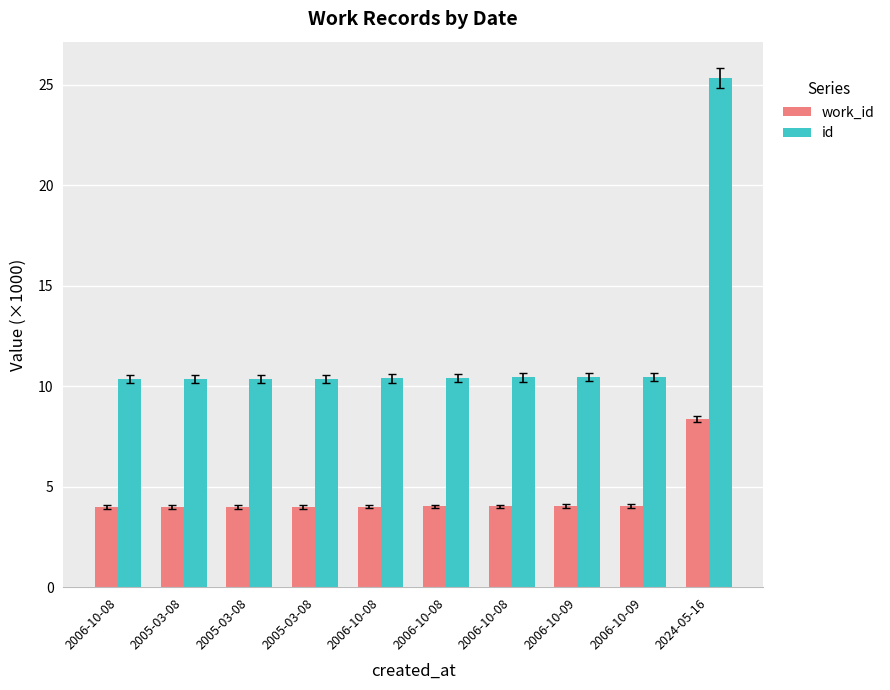

What is the average value of the id series?

11.9